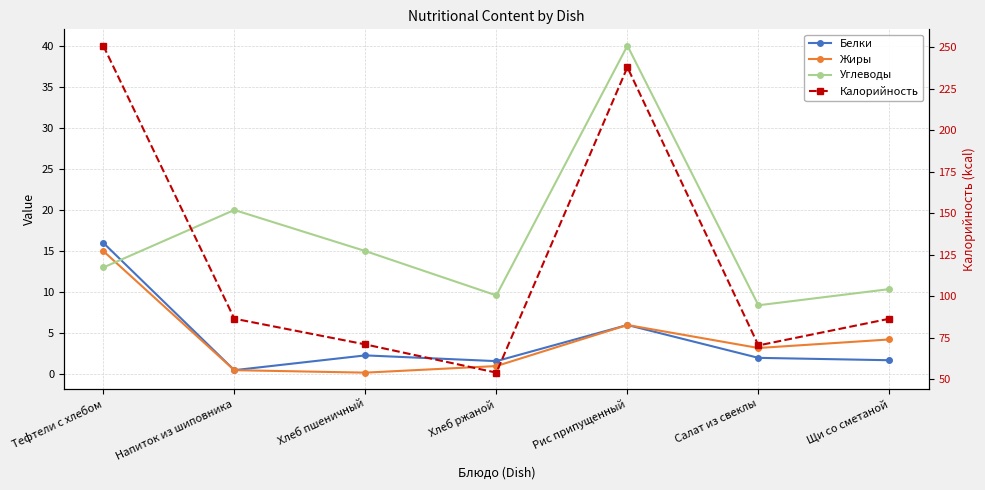

What is the label of the 1st point from the right?

Щи со сметаной